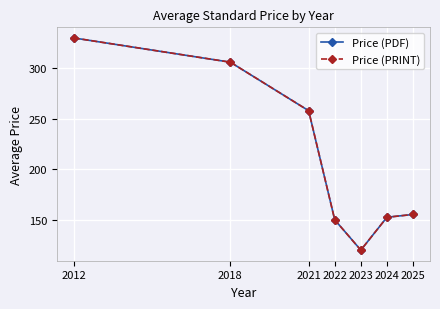

Does the chart have visible grid lines?

Yes